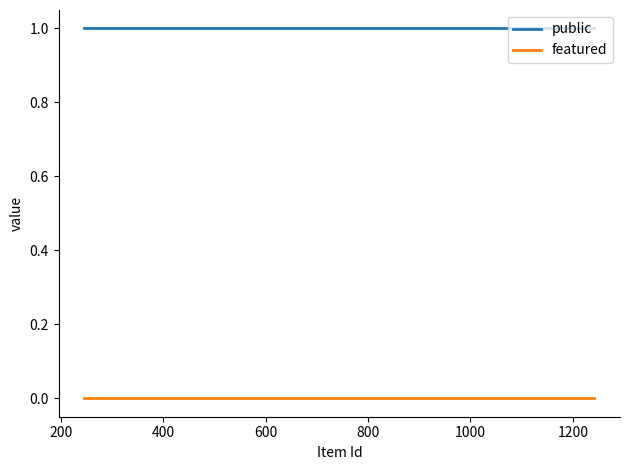

What are all the series names shown in the legend?

public, featured